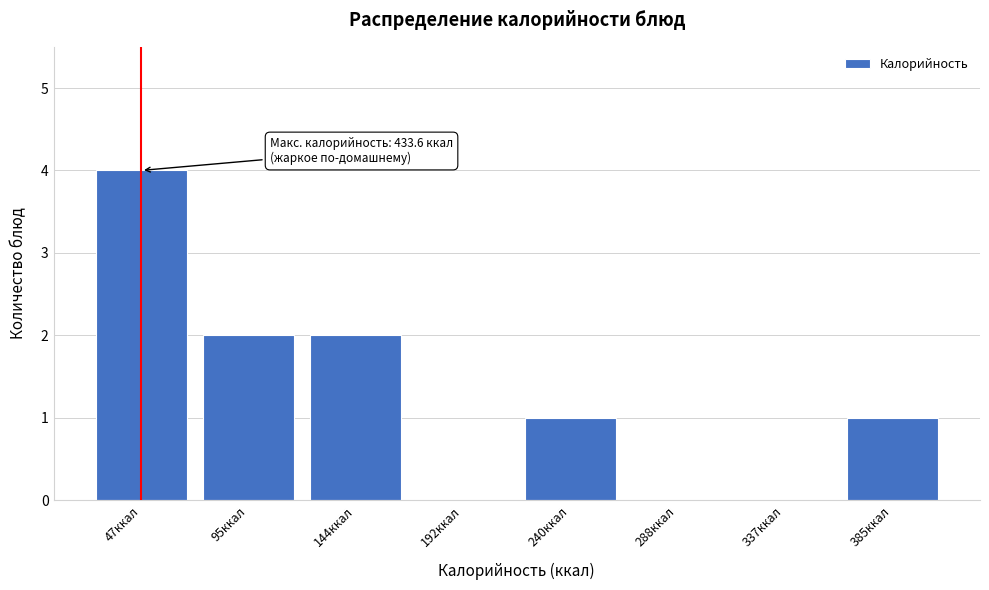

Reading left to right, transcribe all the data shown in this chart.

47ккал=4	95ккал=2	144ккал=2	192ккал=0	240ккал=1	288ккал=0	337ккал=0	385ккал=1